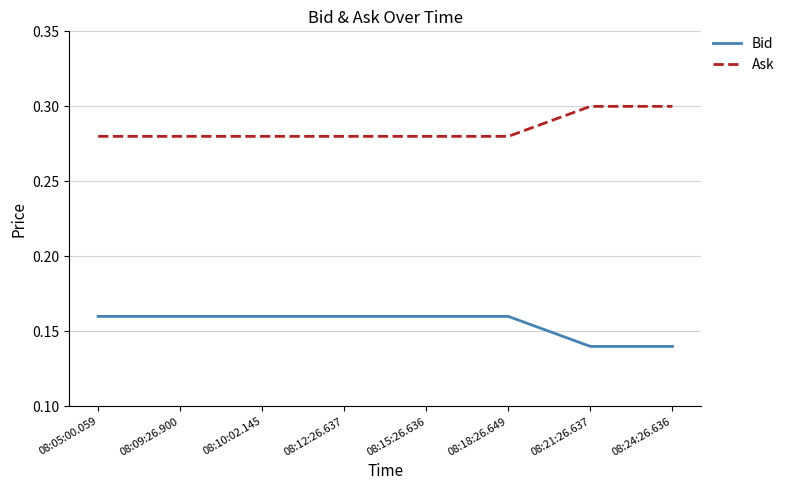

What position from the right is 08:15:26.636?

4